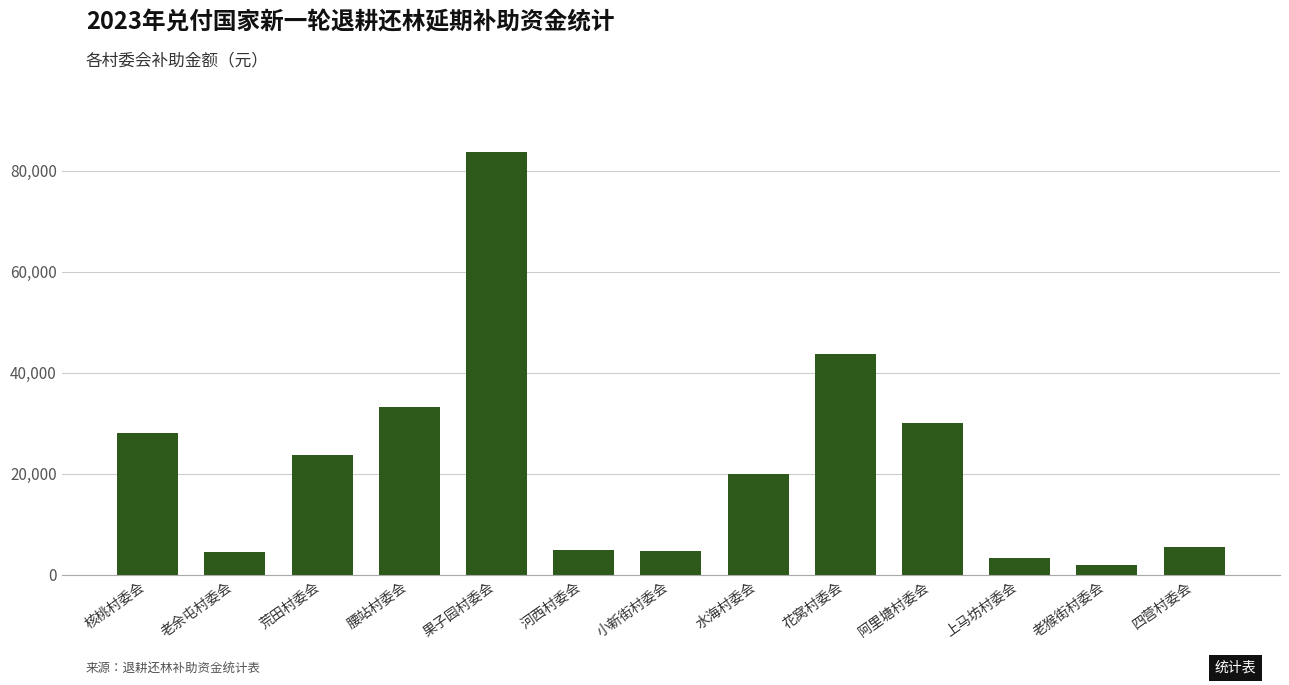

At which label is the value closest to 42900?

花窝村委会